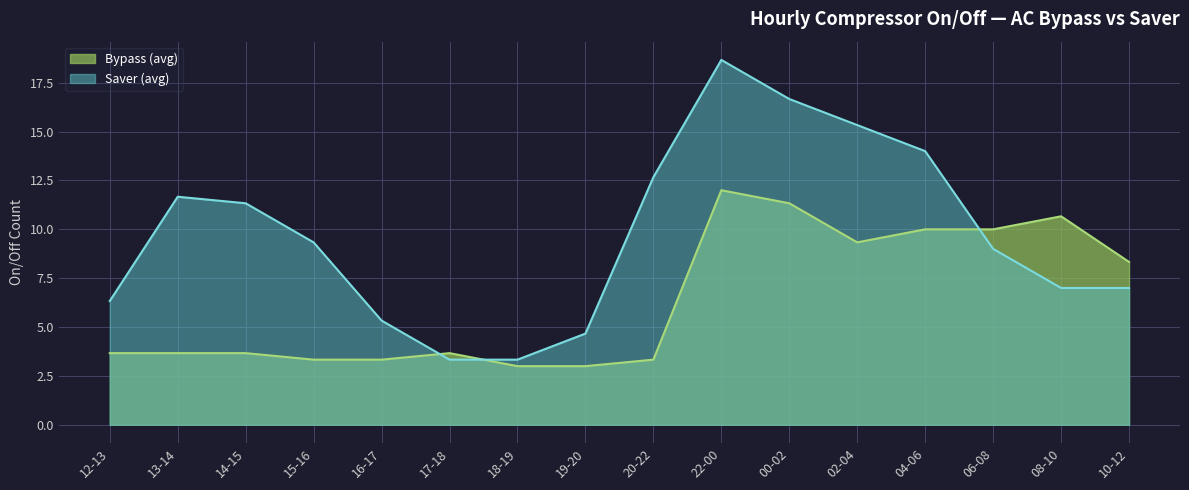

What is the difference between the highest and lowest values at 10-12?

1.3